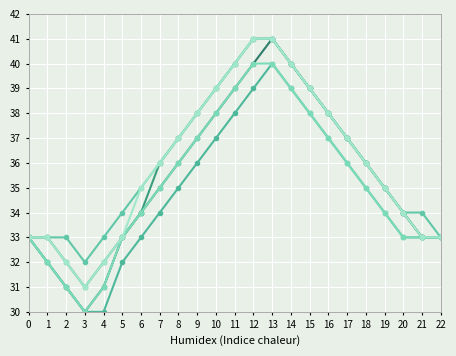

Is it true that Schule equals 31 at 4?

True